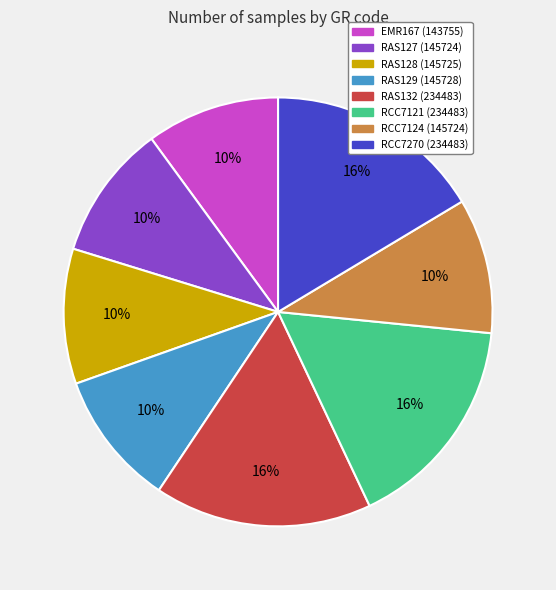

Does RCC7124 represent more than half of the total?

No